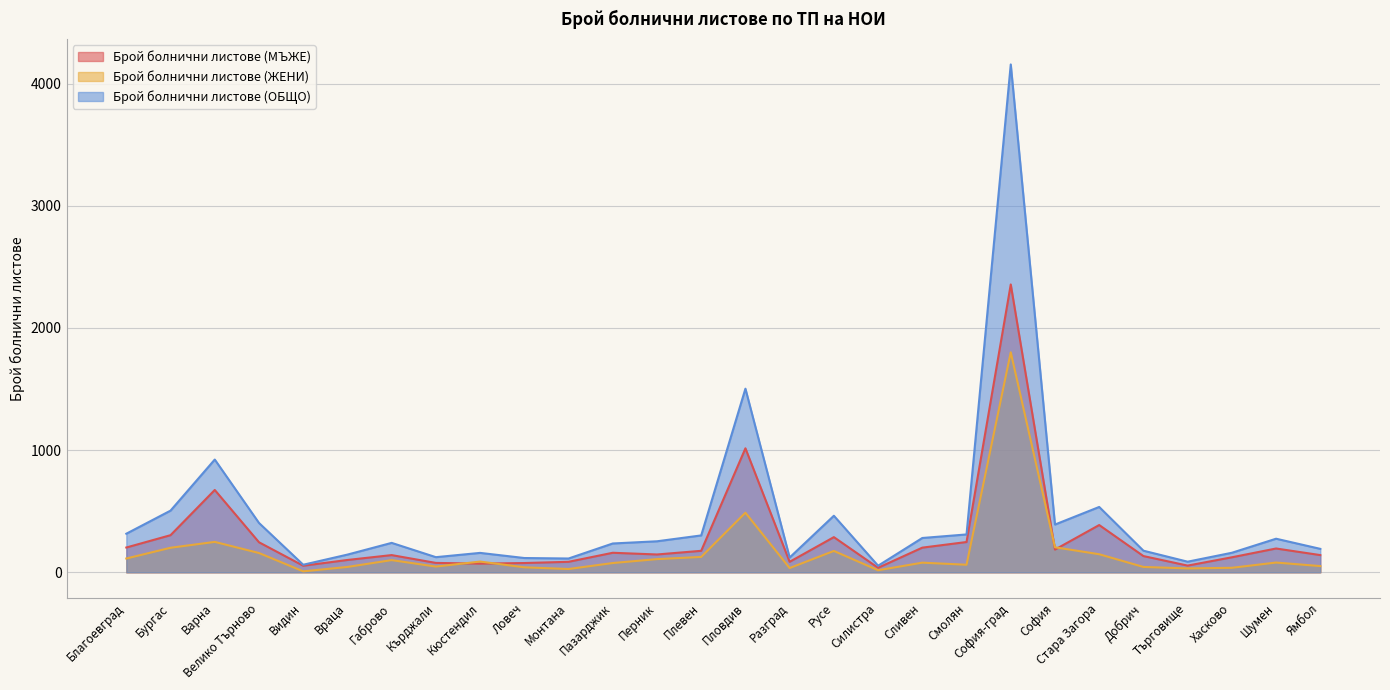

Where is the first local minimum for Брой болнични листове (ЖЕНИ)?

Видин